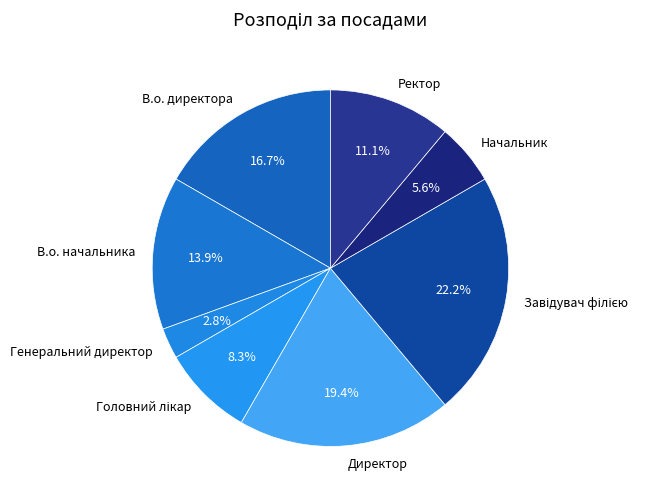

Between Начальник and В.о. начальника, which is larger?

В.о. начальника